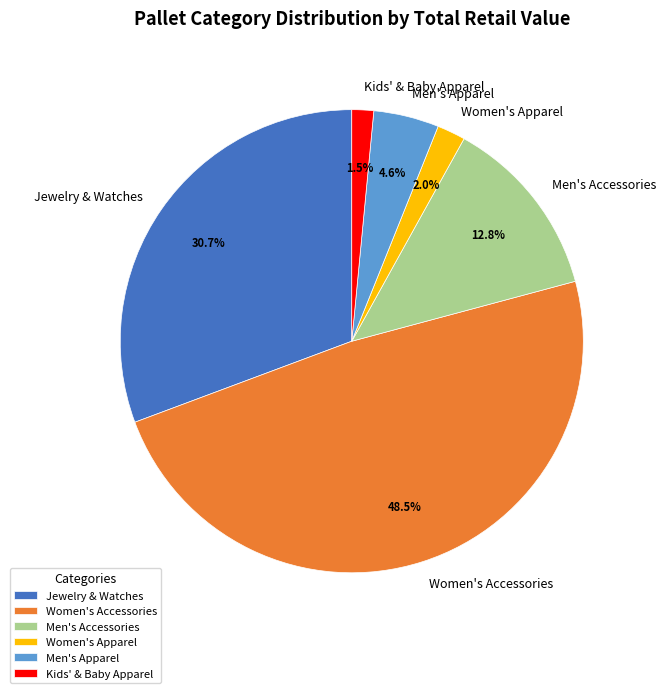

How many slices are in this pie chart?

6